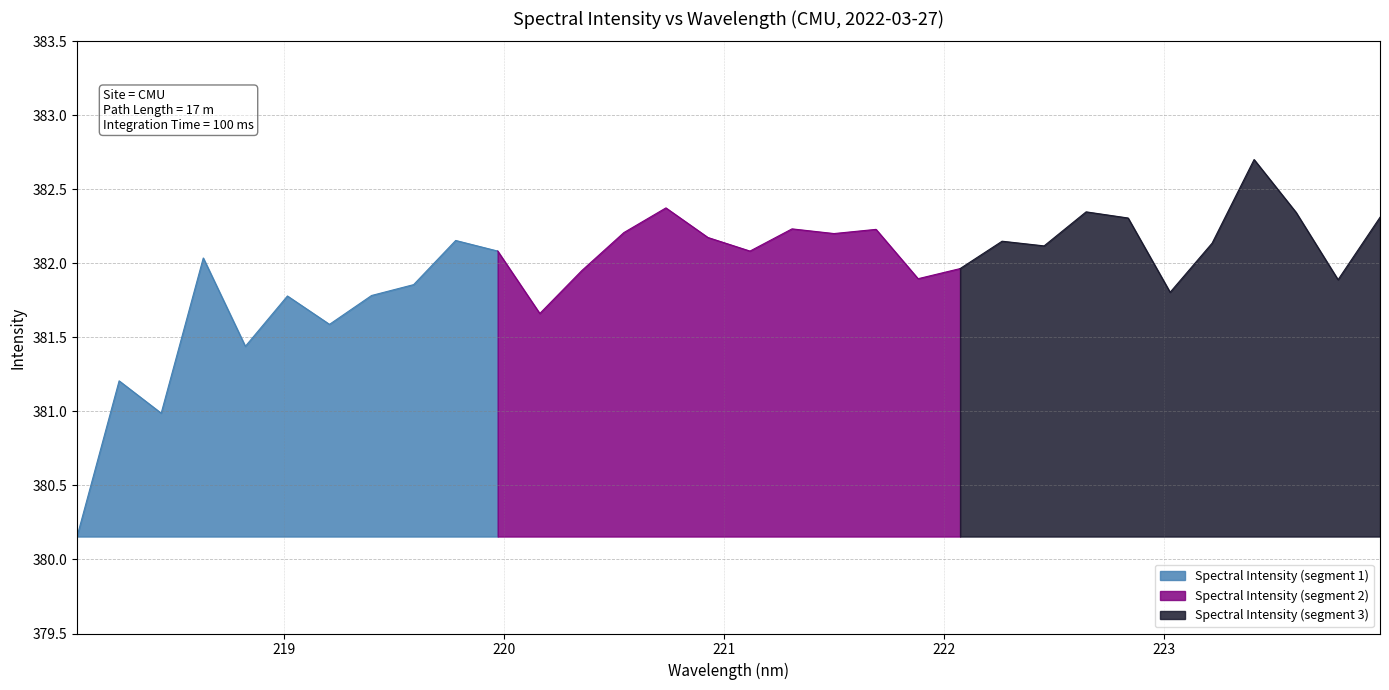

Reading left to right, transcribe all the data shown in this chart.

218.0596=380.2	218.2508=381.2	218.442=381.0	218.6332=382.0	218.8244=381.4	219.0156=381.8	219.2067=381.6	219.3979=381.8	219.589=381.9	219.7801=382.2	219.9712=382.1	220.1623=381.7	220.3533=382.0	220.5444=382.2	220.7354=382.4	220.9264=382.2	221.1174=382.1	221.3083=382.2	221.4993=382.2	221.6902=382.2	221.8812=381.9	222.0721=382.0	222.263=382.1	222.4538=382.1	222.6447=382.3	222.8355=382.3	223.0264=381.8	223.2172=382.1	223.408=382.7	223.5987=382.3	223.7895=381.9	223.9802=382.3